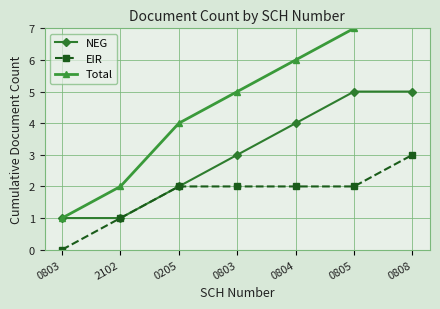

True or false: NEG and EIR intersect in this chart.

False